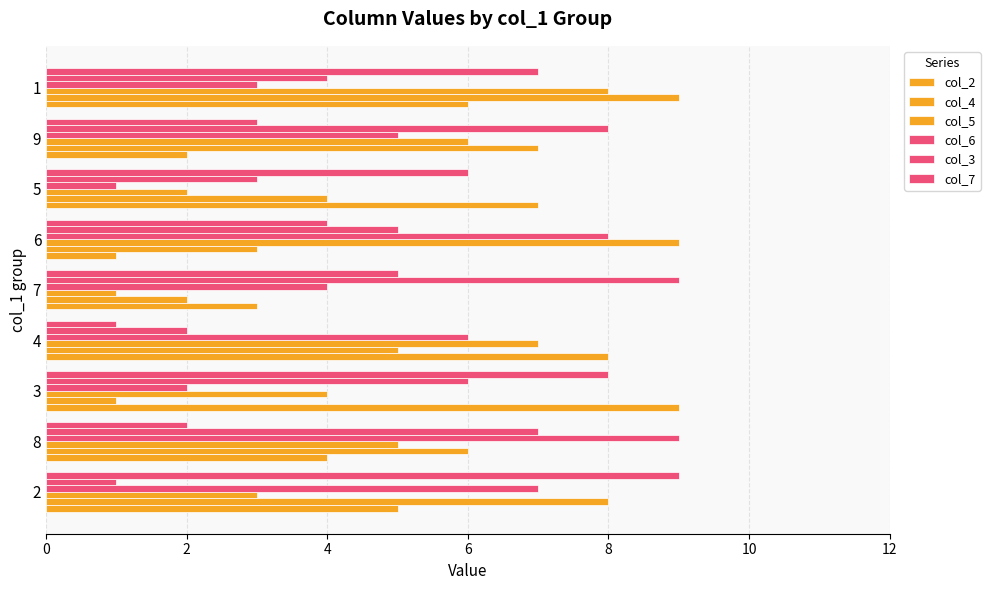

Rank the series by their maximum value, from lowest to highest.

col_2, col_4, col_5, col_6, col_3, col_7